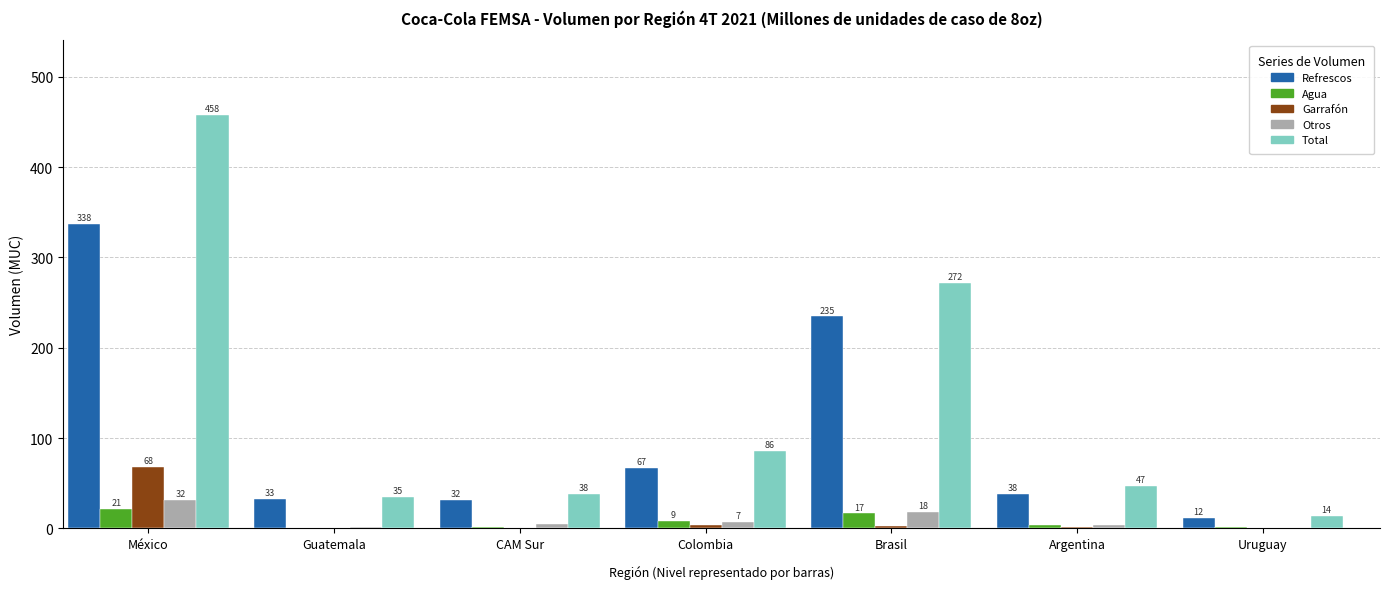

Is it true that Total equals 38.4 at CAM Sur?

True